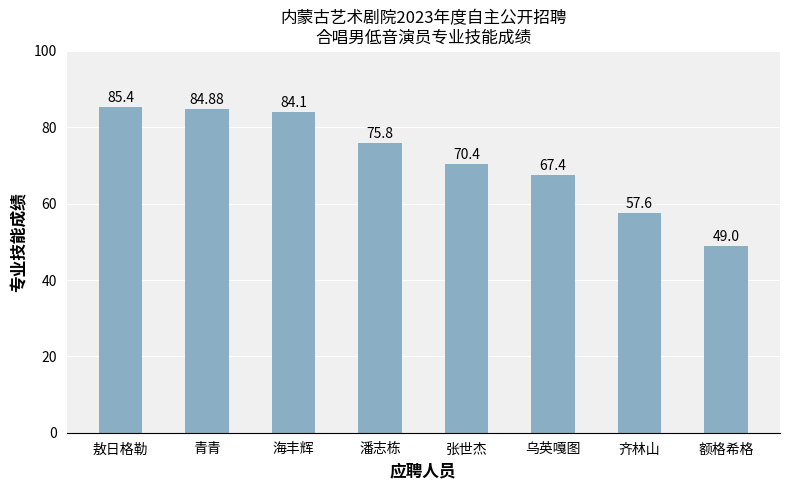

What is the average value?

71.8